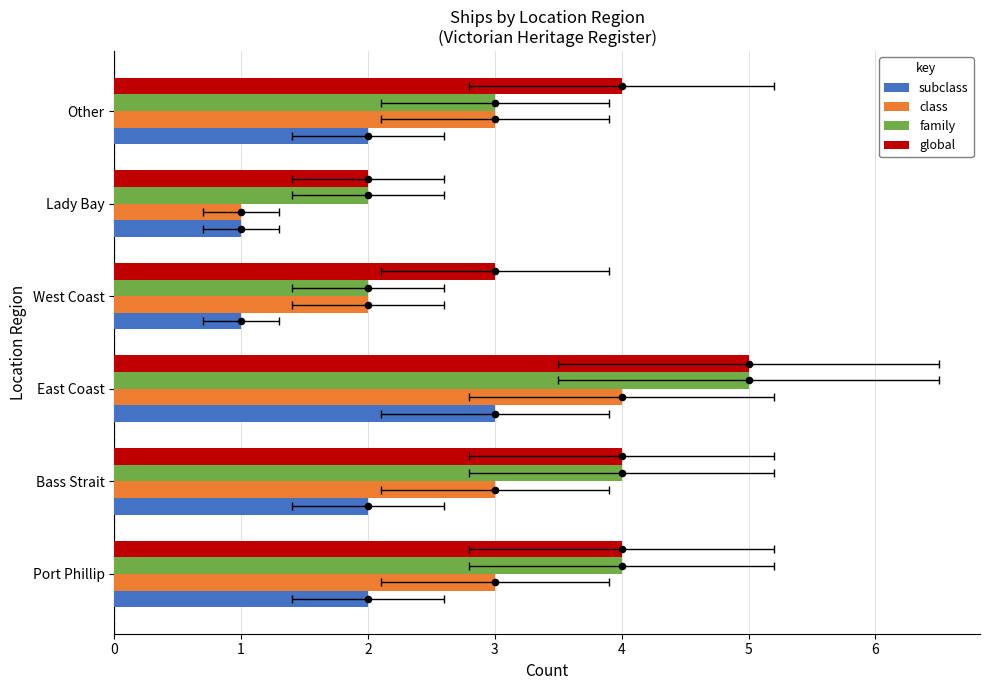

What are all the series names shown in the legend?

subclass, class, family, global